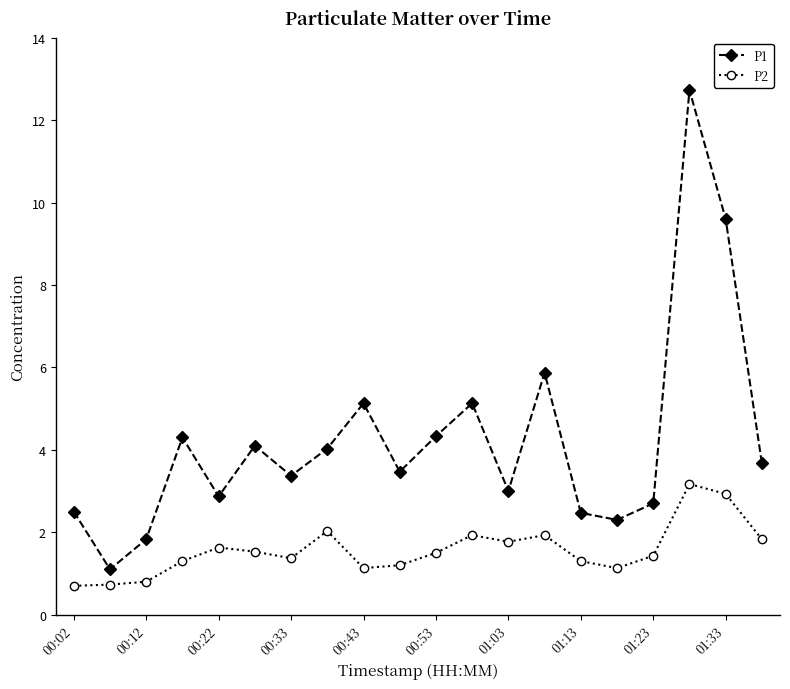

List the series in order of their peak value, lowest first.

P2, P1